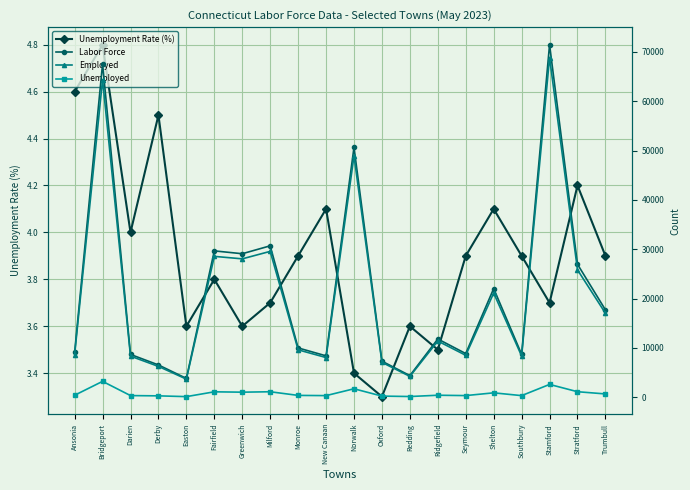

Reading left to right, what are all the values shown in this chart?

Unemployment Rate (%): Ansonia=4.6	Bridgeport=4.8	Darien=4.0	Derby=4.5	Easton=3.6	Fairfield=3.8	Greenwich=3.6	Milford=3.7	Monroe=3.9	New Canaan=4.1	Norwalk=3.4	Oxford=3.3	Redding=3.6	Ridgefield=3.5	Seymour=3.9	Shelton=4.1	Southbury=3.9	Stamford=3.7	Stratford=4.2	Trumbull=3.9
Labor Force: Ansonia=9082.0	Bridgeport=67586.0	Darien=8690.0	Derby=6555.0	Easton=3826.0	Fairfield=29673.0	Greenwich=29096.0	Milford=30699.0	Monroe=10007.0	New Canaan=8401.0	Norwalk=50649.0	Oxford=7322.0	Redding=4398.0	Ridgefield=11818.0	Seymour=8863.0	Shelton=22036.0	Southbury=8706.0	Stamford=71447.0	Stratford=26960.0	Trumbull=17721.0
Employed: Ansonia=8666.0	Bridgeport=64356.0	Darien=8341.0	Derby=6261.0	Easton=3689.0	Fairfield=28560.0	Greenwich=28058.0	Milford=29574.0	Monroe=9621.0	New Canaan=8058.0	Norwalk=48921.0	Oxford=7077.0	Redding=4240.0	Ridgefield=11399.0	Seymour=8515.0	Shelton=21130.0	Southbury=8365.0	Stamford=68836.0	Stratford=25828.0	Trumbull=17037.0
Unemployed: Ansonia=416.0	Bridgeport=3230.0	Darien=349.0	Derby=294.0	Easton=137.0	Fairfield=1113.0	Greenwich=1038.0	Milford=1125.0	Monroe=386.0	New Canaan=343.0	Norwalk=1728.0	Oxford=245.0	Redding=158.0	Ridgefield=419.0	Seymour=348.0	Shelton=906.0	Southbury=341.0	Stamford=2611.0	Stratford=1132.0	Trumbull=684.0